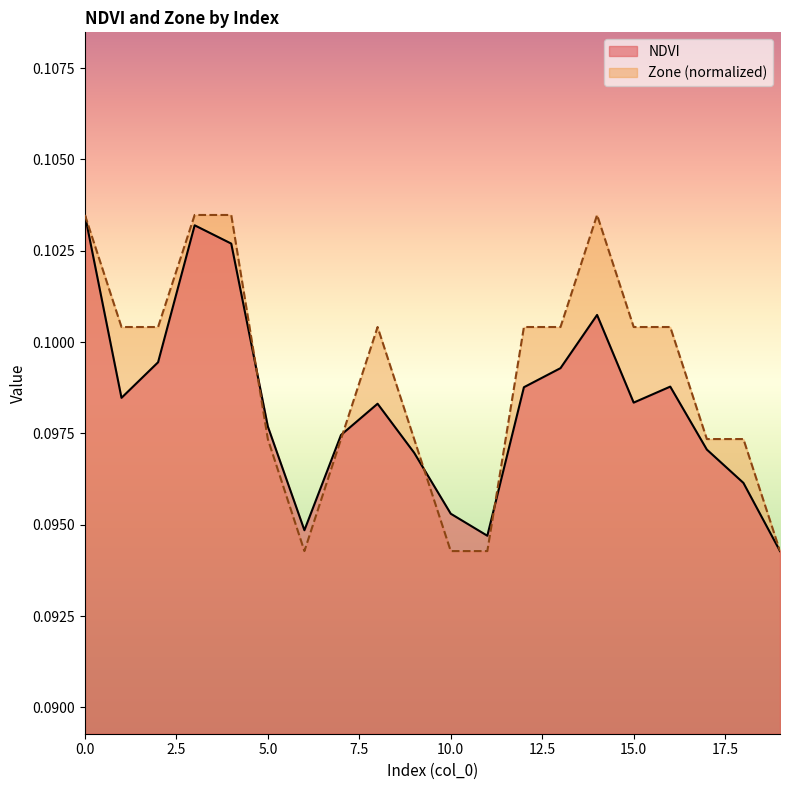

What is the maximum value for NDVI?

0.1